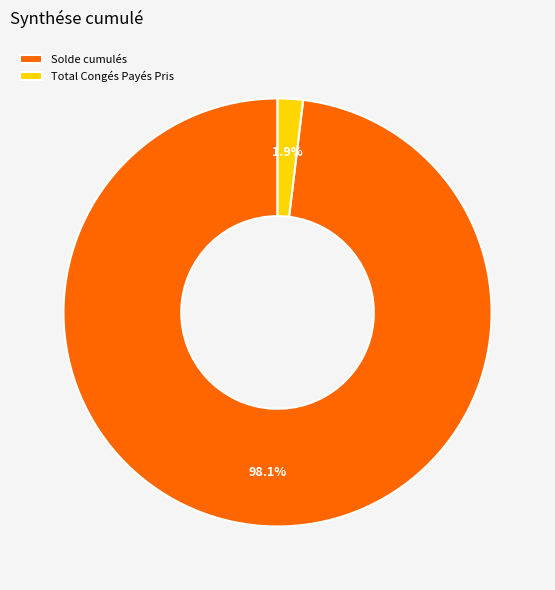

To the nearest percent, what percentage of the pie is Solde cumulés?

98%